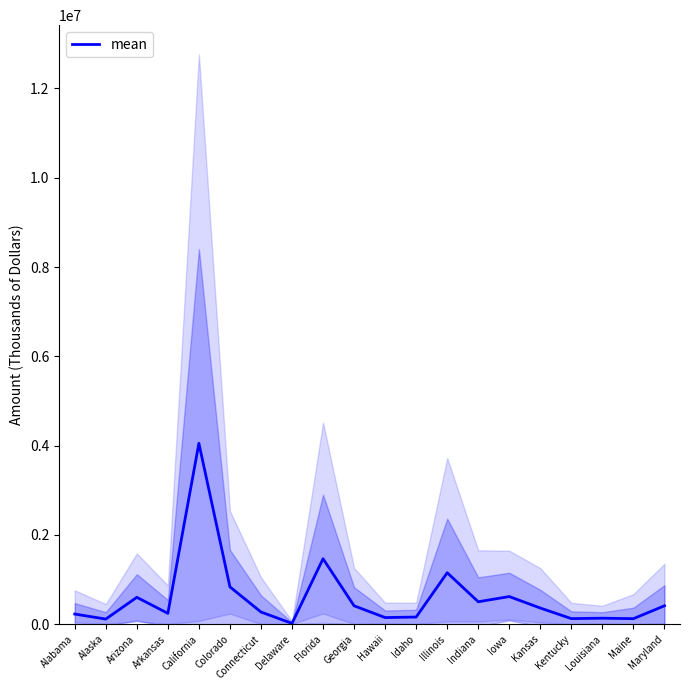

Which category has the lowest value across all series?

Delaware